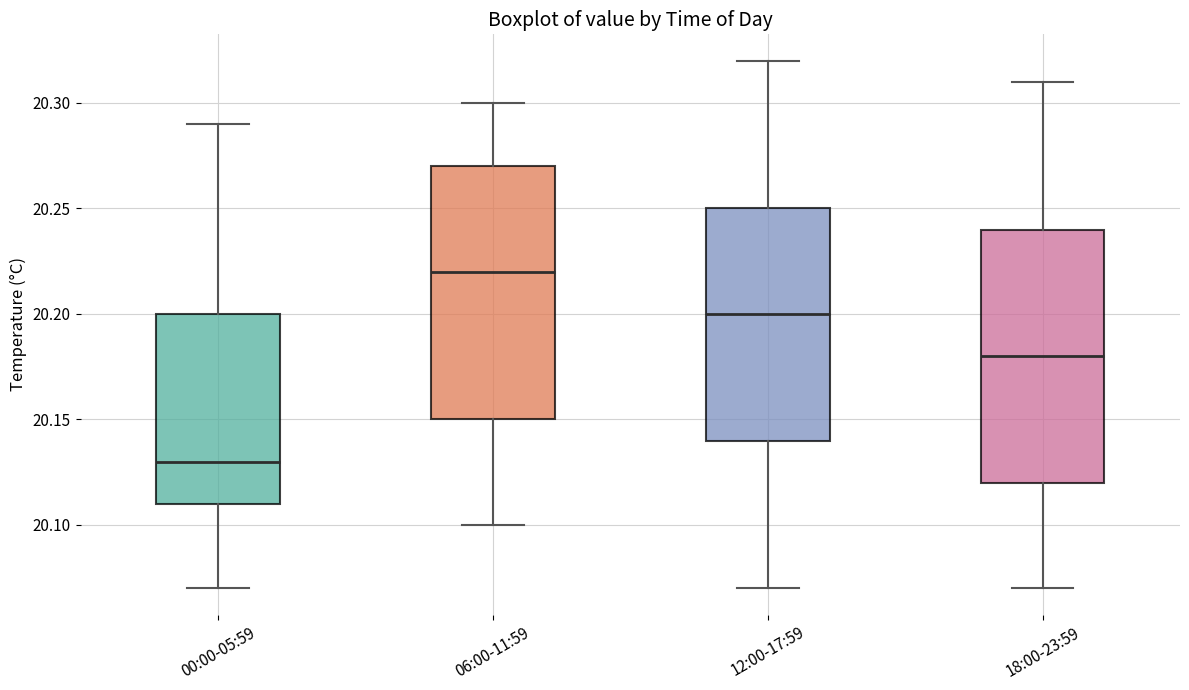

Reading left to right, transcribe this box plot: for each box, give where its median line is, the range the box spans, and where its two whiskers end, as read against the y-axis. The values are not printed on the chart, so give them approximately, as read against the axis.

00:00-05:59: median 20.13, box 20.11 to 20.20, whiskers 20.07 to 20.29
06:00-11:59: median 20.22, box 20.15 to 20.27, whiskers 20.10 to 20.30
12:00-17:59: median 20.20, box 20.14 to 20.25, whiskers 20.07 to 20.32
18:00-23:59: median 20.18, box 20.12 to 20.24, whiskers 20.07 to 20.31